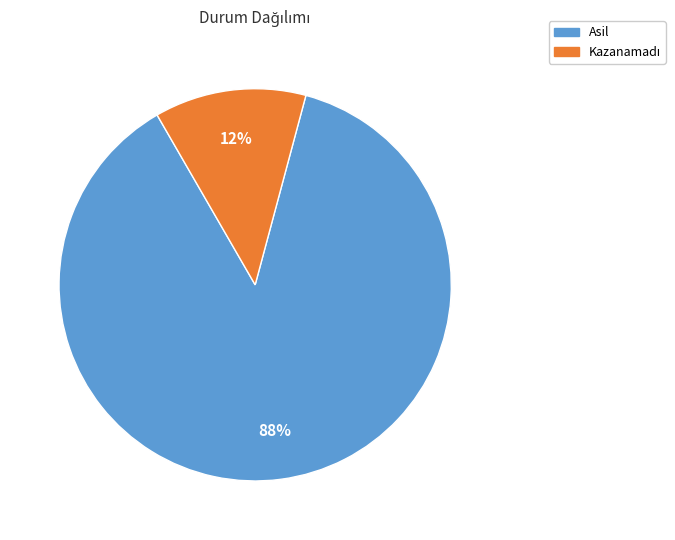

Is it true that Asil is 73% of the pie?

False